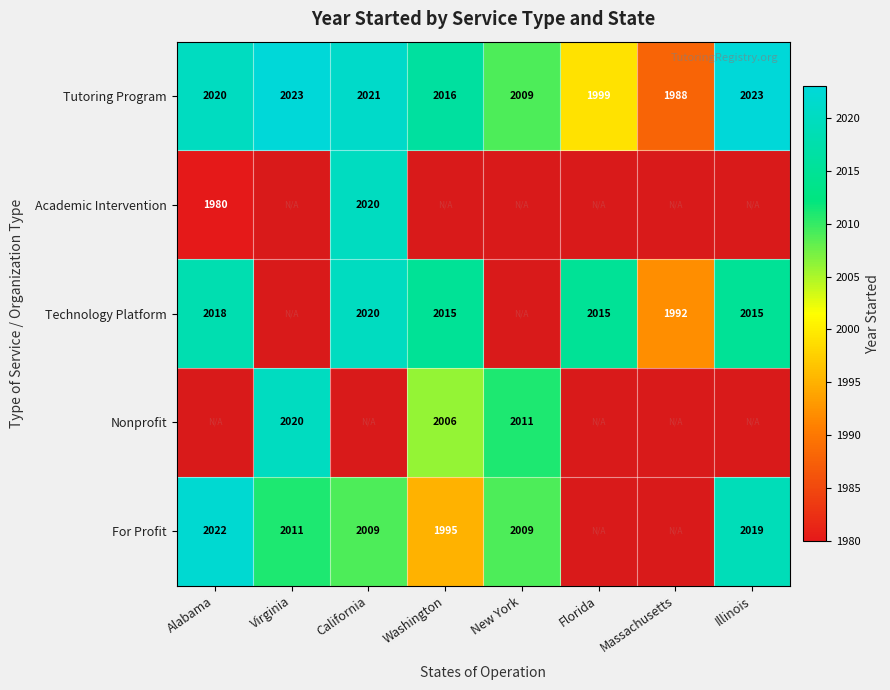

What is the approximate value of Tutoring Program at Massachusetts, to the nearest 10?

1990